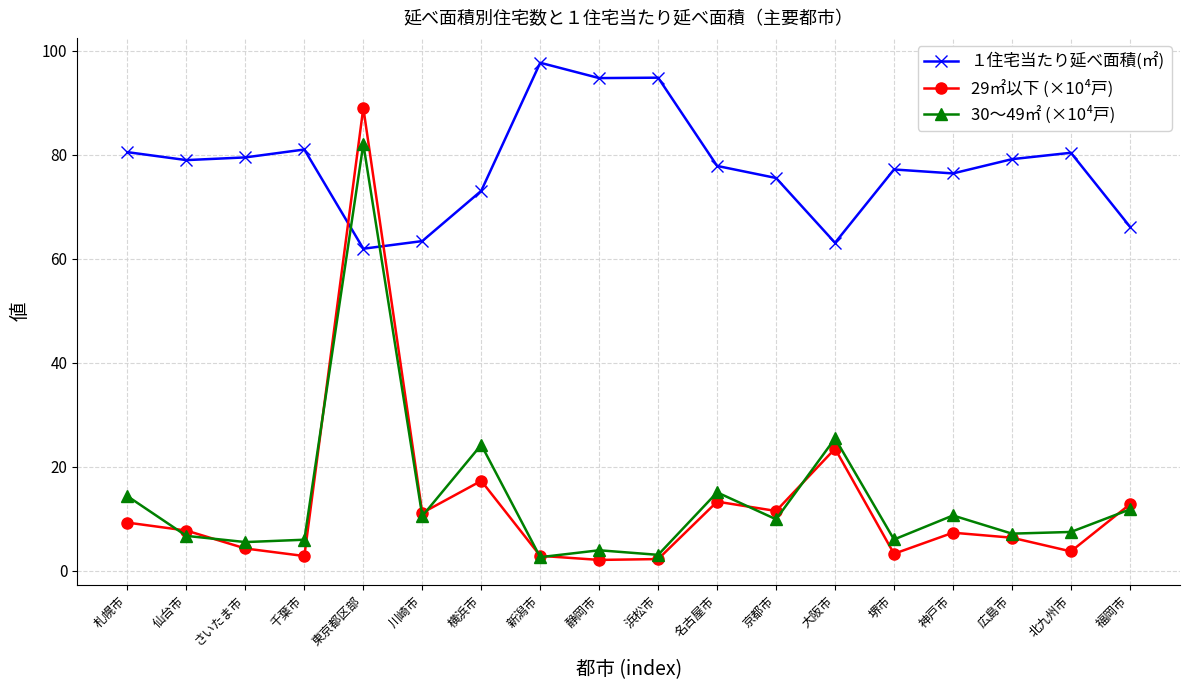

In 29㎡以下 (×10⁴戸), how many points are higher than both neighbors (excluding endpoints)?

5